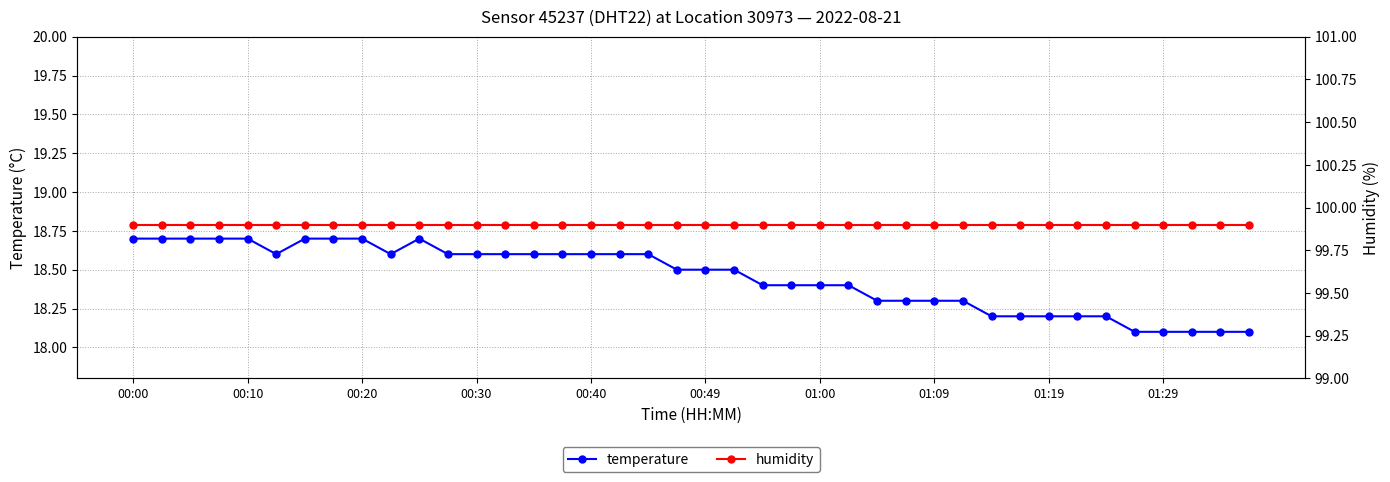

What is the difference between the second highest and minimum values in the temperature series?

0.6